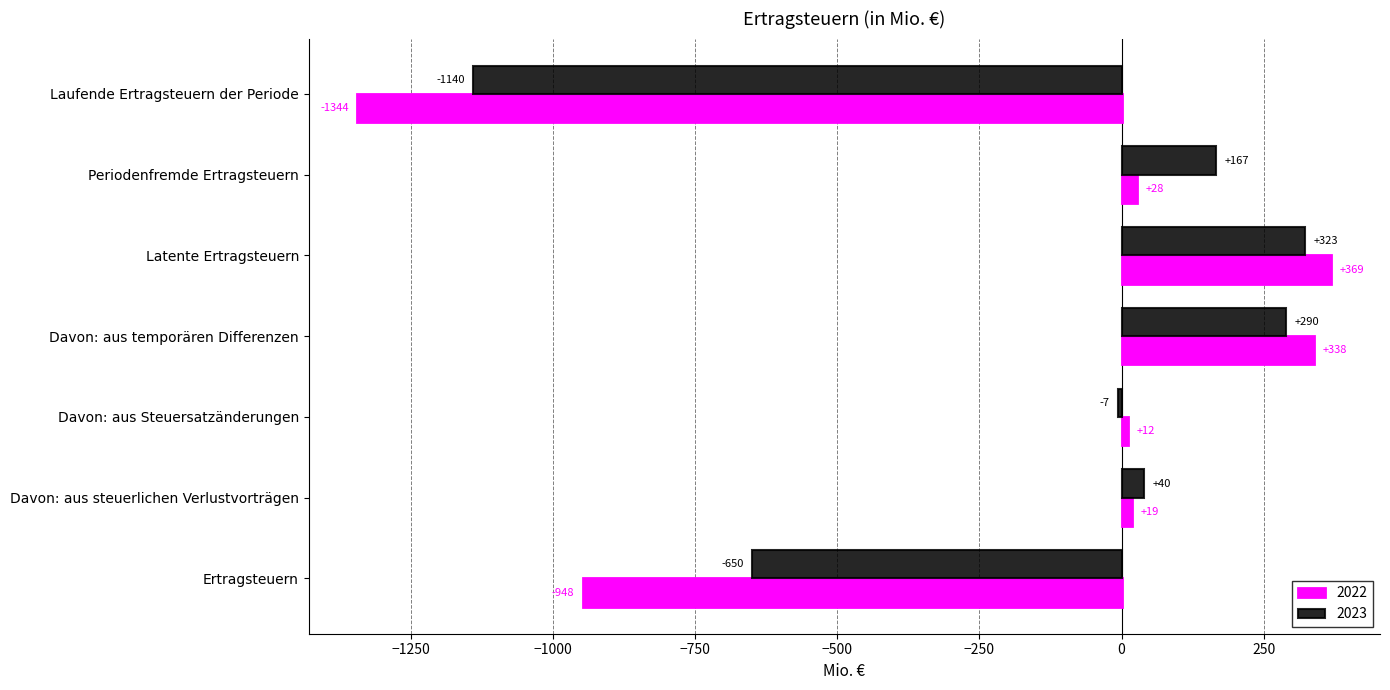

Which series has the widest spread of values?

2022